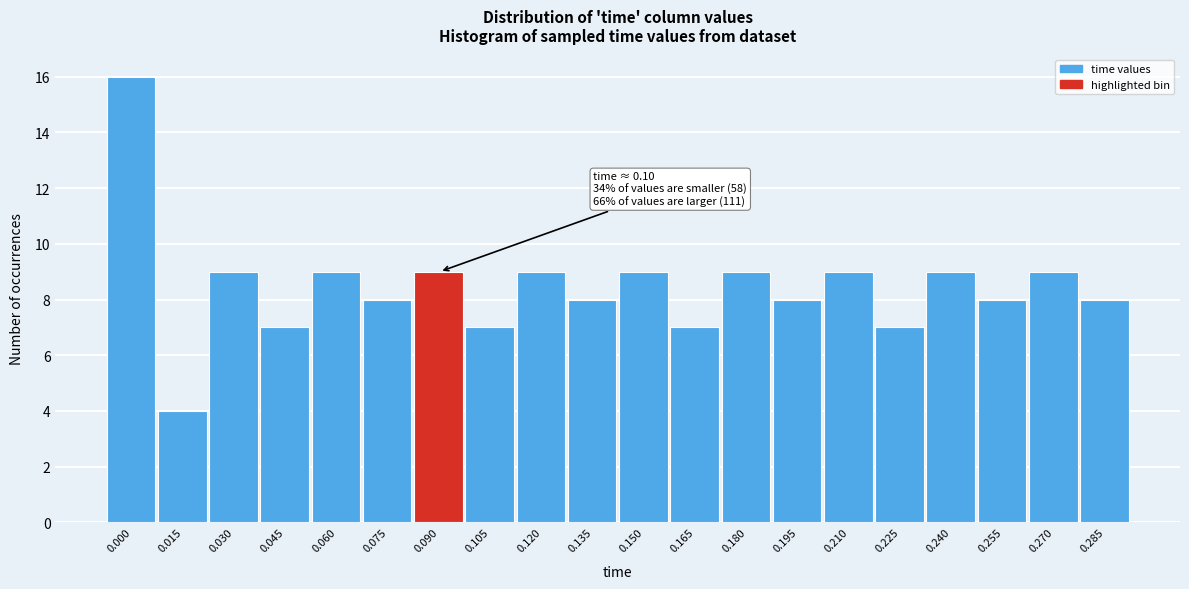

Reading right to left, what are all the values shown in this chart?

0.285=8	0.270=9	0.255=8	0.240=9	0.225=7	0.210=9	0.195=8	0.180=9	0.165=7	0.150=9	0.135=8	0.120=9	0.105=7	0.090=9	0.075=8	0.060=9	0.045=7	0.030=9	0.015=4	0.000=16